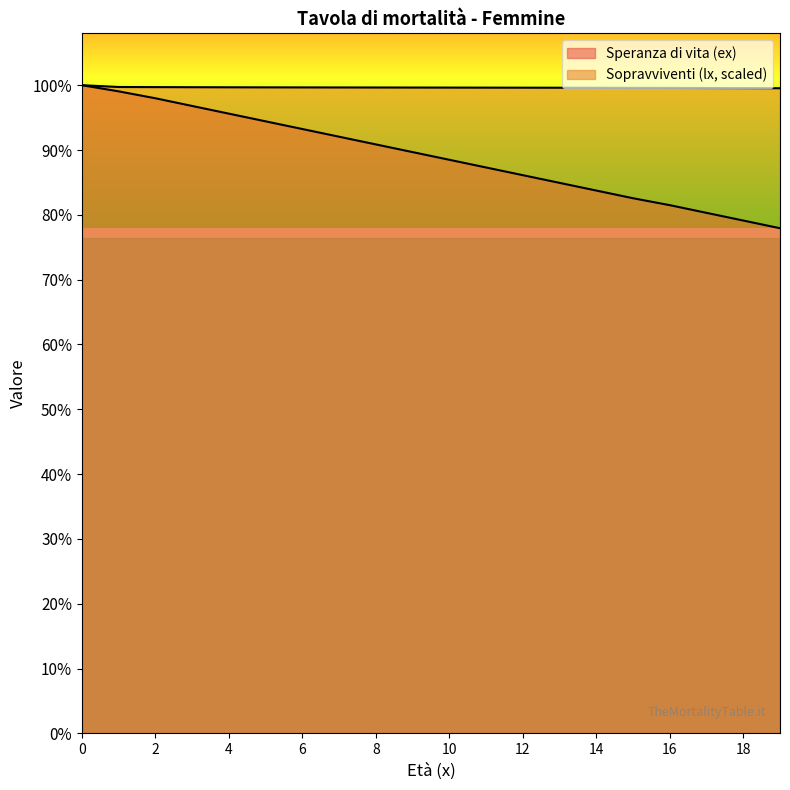

Which label corresponds to the smallest value in the chart?

19